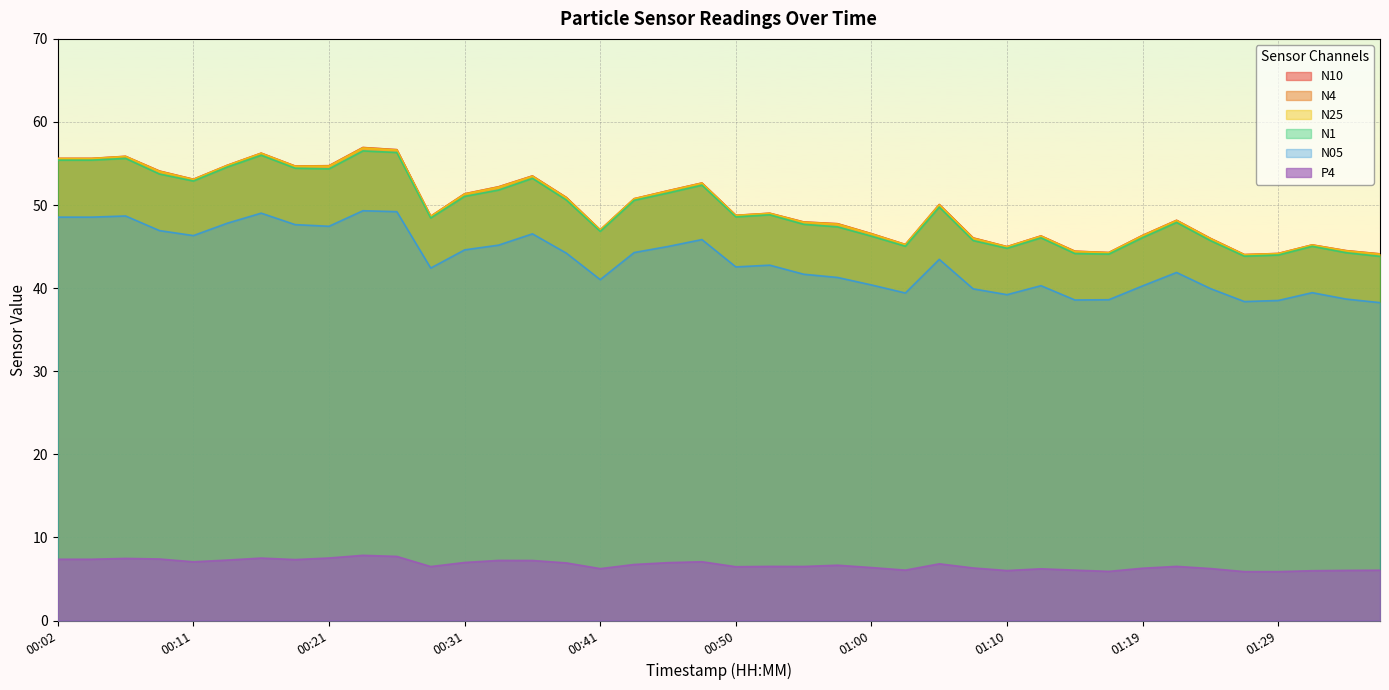

Reading right to left, list all the values displayed in this chart.

P4: 01:36=6.1	01:34=6.0	01:31=6.0	01:29=5.9	01:27=5.9	01:24=6.3	01:22=6.5	01:19=6.3	01:17=5.9	01:14=6.1	01:12=6.2	01:10=6.0	01:07=6.3	01:05=6.8	01:02=6.1	01:00=6.4	00:57=6.7	00:55=6.5	00:53=6.5	00:50=6.5	00:48=7.1	00:45=7.0	00:43=6.8	00:41=6.2	00:38=6.9	00:36=7.2	00:33=7.2	00:31=7.0	00:28=6.5	00:26=7.7	00:24=7.8	00:21=7.5	00:19=7.3	00:16=7.5	00:14=7.3	00:11=7.1	00:09=7.4	00:07=7.5	00:04=7.4	00:02=7.4
N25: 01:36=44.1	01:34=44.5	01:31=45.2	01:29=44.1	01:27=44.0	01:24=46.0	01:22=48.1	01:19=46.3	01:17=44.3	01:14=44.4	01:12=46.2	01:10=45.0	01:07=46.0	01:05=50.0	01:02=45.2	01:00=46.5	00:57=47.7	00:55=47.9	00:53=49.0	00:50=48.7	00:48=52.6	00:45=51.7	00:43=50.7	00:41=47.0	00:38=50.9	00:36=53.5	00:33=52.1	00:31=51.3	00:28=48.6	00:26=56.6	00:24=56.9	00:21=54.7	00:19=54.7	00:16=56.2	00:14=54.8	00:11=53.1	00:09=54.0	00:07=55.8	00:04=55.6	00:02=55.6
N4: 01:36=44.1	01:34=44.5	01:31=45.2	01:29=44.2	01:27=44.0	01:24=46.0	01:22=48.2	01:19=46.4	01:17=44.3	01:14=44.4	01:12=46.3	01:10=45.0	01:07=46.0	01:05=50.1	01:02=45.2	01:00=46.5	00:57=47.8	00:55=48.0	00:53=49.0	00:50=48.8	00:48=52.6	00:45=51.7	00:43=50.8	00:41=47.0	00:38=50.9	00:36=53.5	00:33=52.2	00:31=51.4	00:28=48.6	00:26=56.7	00:24=56.9	00:21=54.7	00:19=54.7	00:16=56.2	00:14=54.8	00:11=53.1	00:09=54.1	00:07=55.9	00:04=55.6	00:02=55.6
N10: 01:36=44.1	01:34=44.5	01:31=45.2	01:29=44.2	01:27=44.0	01:24=46.0	01:22=48.2	01:19=46.4	01:17=44.3	01:14=44.5	01:12=46.3	01:10=45.0	01:07=46.0	01:05=50.1	01:02=45.3	01:00=46.6	00:57=47.8	00:55=48.0	00:53=49.0	00:50=48.8	00:48=52.7	00:45=51.7	00:43=50.8	00:41=47.0	00:38=50.9	00:36=53.5	00:33=52.2	00:31=51.4	00:28=48.7	00:26=56.7	00:24=56.9	00:21=54.7	00:19=54.7	00:16=56.2	00:14=54.8	00:11=53.1	00:09=54.1	00:07=55.9	00:04=55.6	00:02=55.6
N1: 01:36=43.8	01:34=44.3	01:31=45.0	01:29=44.0	01:27=43.9	01:24=45.7	01:22=47.9	01:19=46.1	01:17=44.1	01:14=44.2	01:12=46.1	01:10=44.8	01:07=45.7	01:05=49.8	01:02=45.0	01:00=46.3	00:57=47.4	00:55=47.7	00:53=48.8	00:50=48.6	00:48=52.4	00:45=51.5	00:43=50.6	00:41=46.8	00:38=50.6	00:36=53.2	00:33=51.8	00:31=51.0	00:28=48.5	00:26=56.3	00:24=56.5	00:21=54.4	00:19=54.4	00:16=56.0	00:14=54.6	00:11=52.9	00:09=53.7	00:07=55.6	00:04=55.4	00:02=55.4
N05: 01:36=38.3	01:34=38.7	01:31=39.5	01:29=38.5	01:27=38.4	01:24=40.0	01:22=41.9	01:19=40.3	01:17=38.6	01:14=38.6	01:12=40.3	01:10=39.2	01:07=39.9	01:05=43.5	01:02=39.4	01:00=40.4	00:57=41.3	00:55=41.7	00:53=42.8	00:50=42.6	00:48=45.9	00:45=45.0	00:43=44.3	00:41=41.0	00:38=44.2	00:36=46.5	00:33=45.2	00:31=44.6	00:28=42.4	00:26=49.2	00:24=49.3	00:21=47.5	00:19=47.6	00:16=49.0	00:14=47.8	00:11=46.3	00:09=46.9	00:07=48.7	00:04=48.5	00:02=48.5